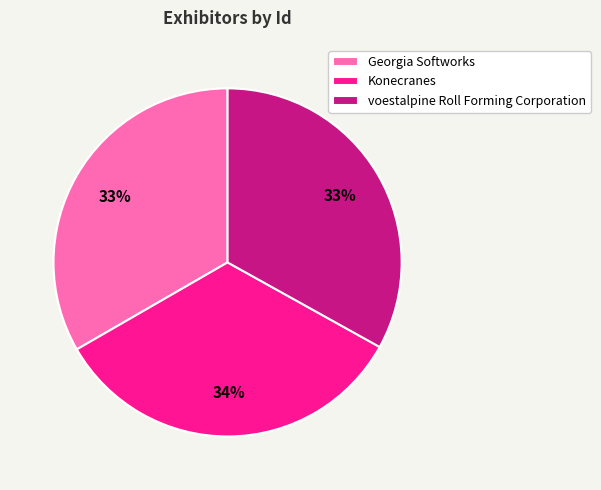

What is the ratio of the value at Georgia Softworks to the value at voestalpine Roll Forming Corporation?

1.0